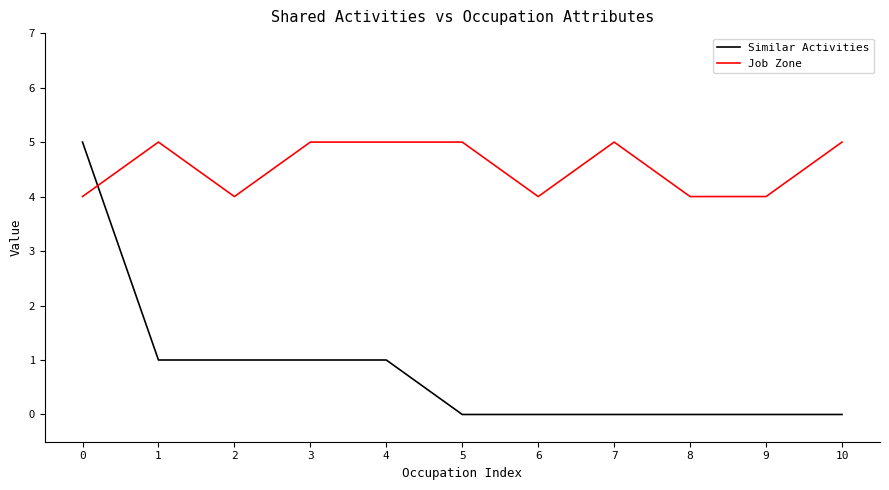

What is the total value across all series at 9?

4